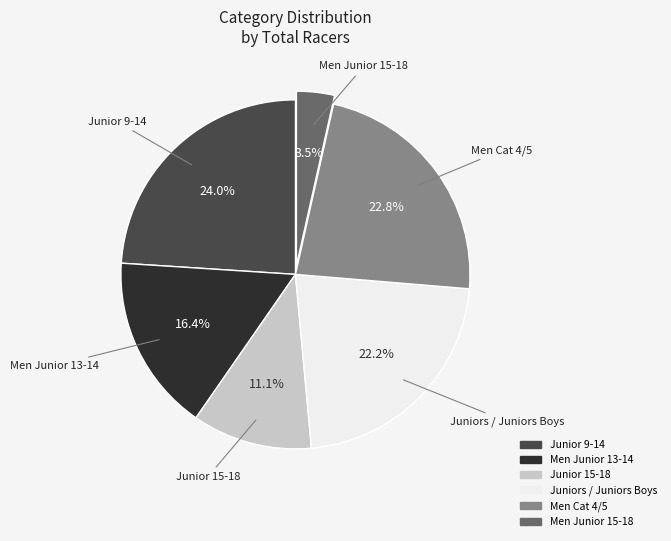

What is the smallest slice in the pie chart?

Men Junior 15-18